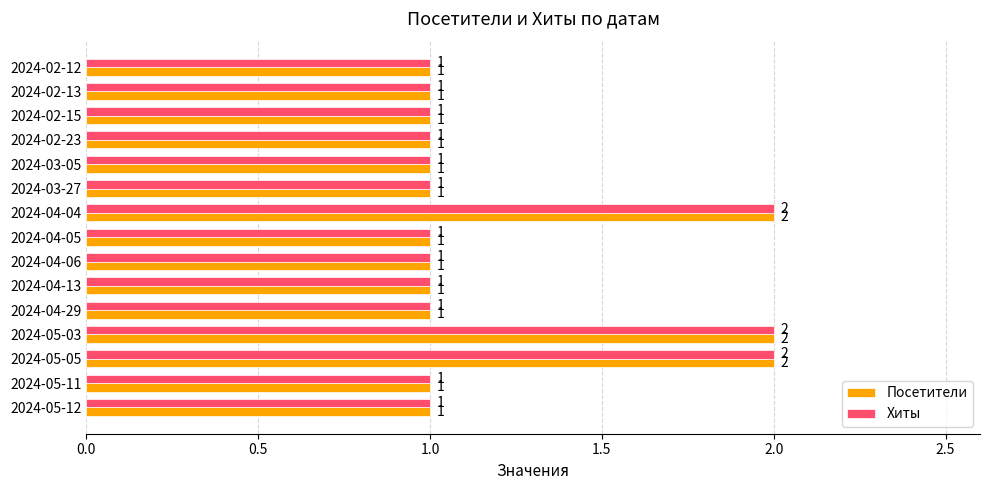

The Хиты series shows 1 at 2024-02-15. True or false?

True